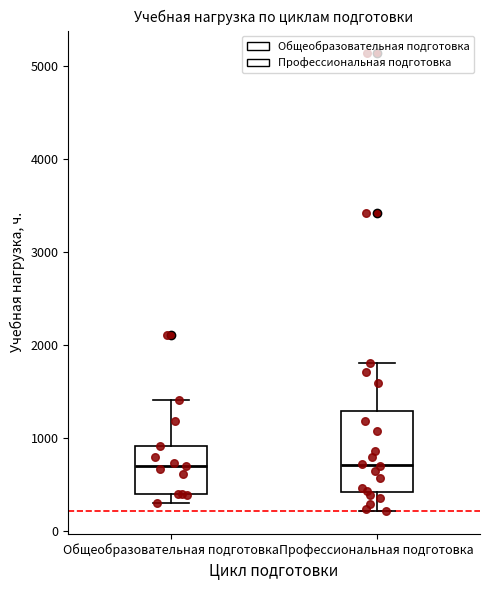

Reading left to right, transcribe this box plot: for each box, give where its median line is, the range the box spans, and where its two whiskers end, as read against the y-axis. The values are not printed on the chart, so give them approximately, as read against the axis.

Общеобразовательная подготовка: median 700, box 400 to 900, whiskers 300 to 1400
Профессиональная подготовка: median 700, box 400 to 1300, whiskers 200 to 1800